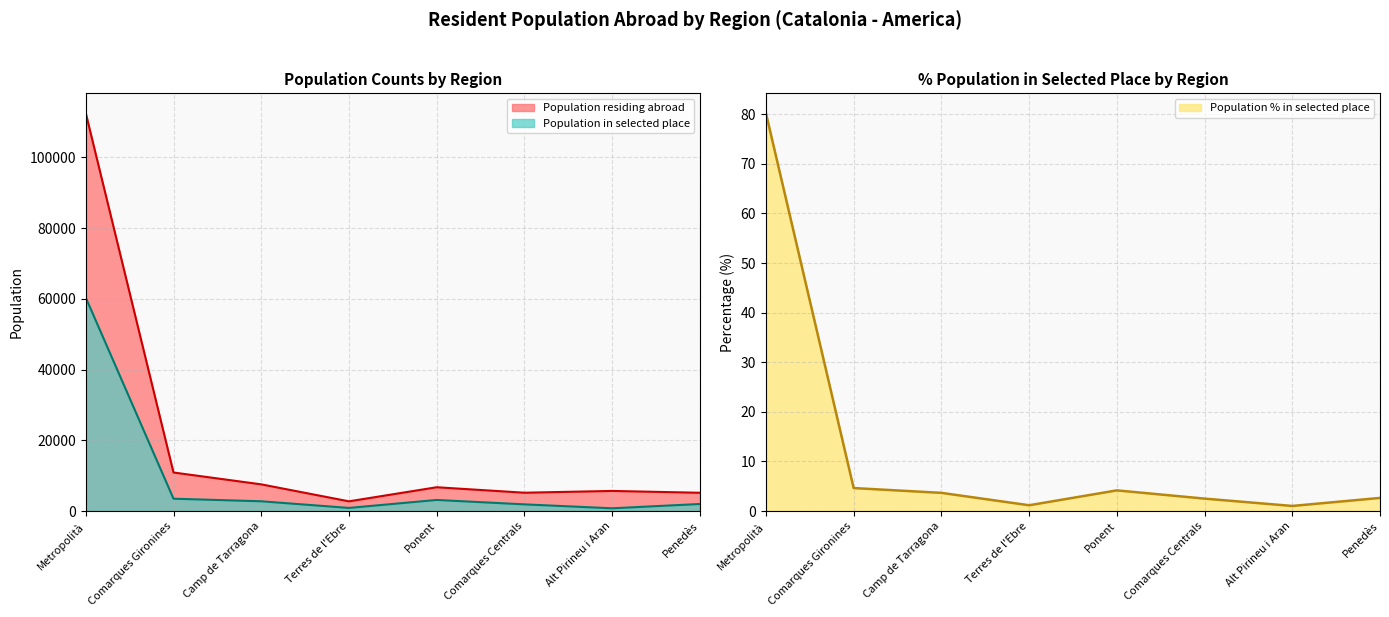

What is the spread (max minus min) of values at Ponent?

6716.8